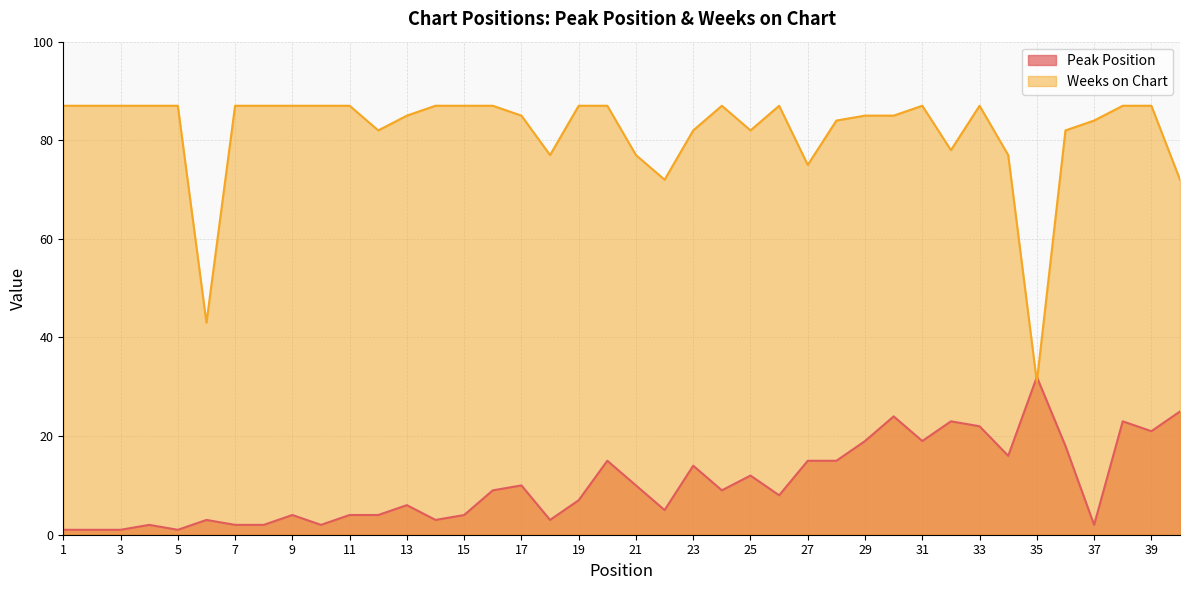

True or false: Weeks on Chart has a value of 29 at 5.

False